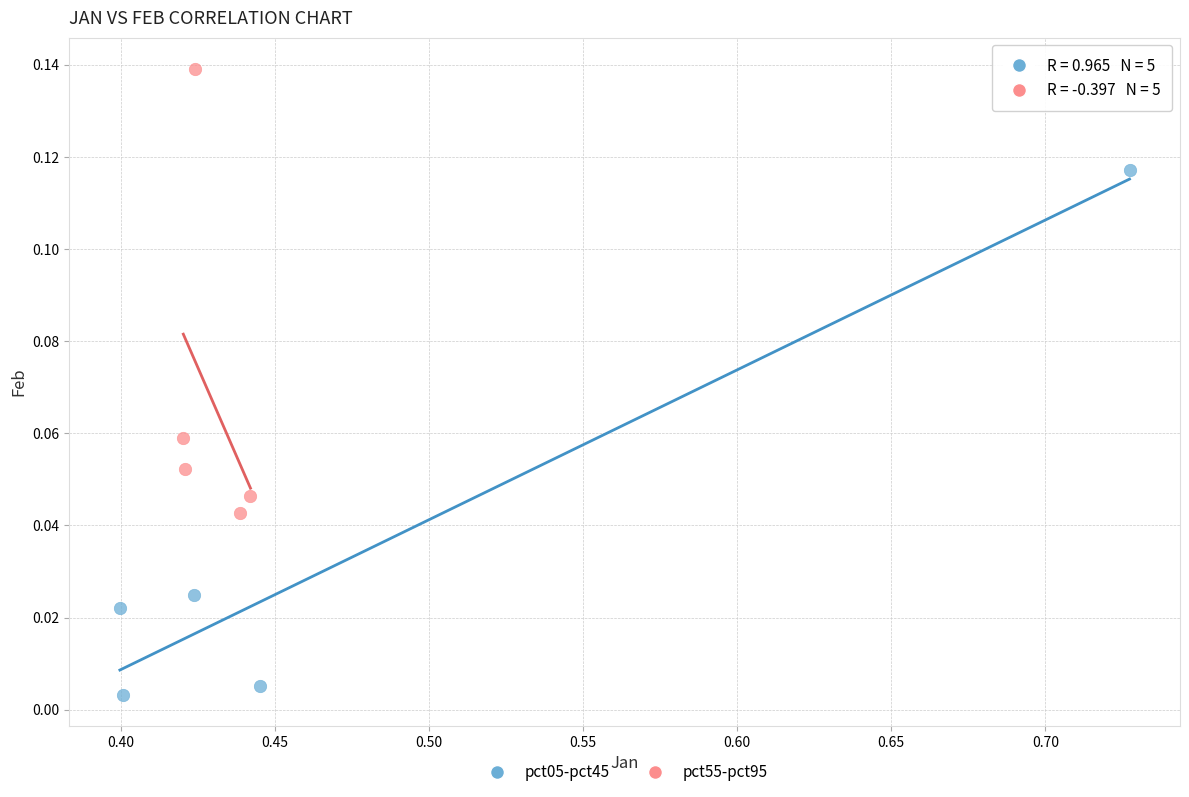

Which series has the largest Y range (max minus min)?

pct05-pct45